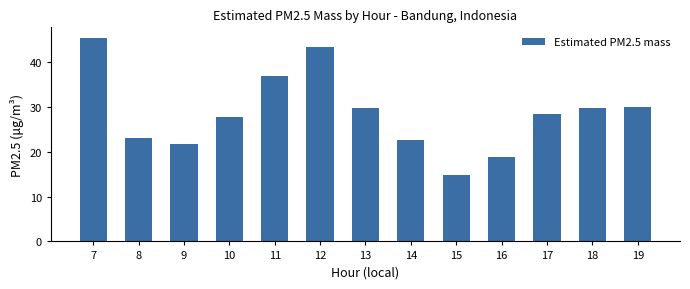

What is the change in value from 16 to 18?

+10.7